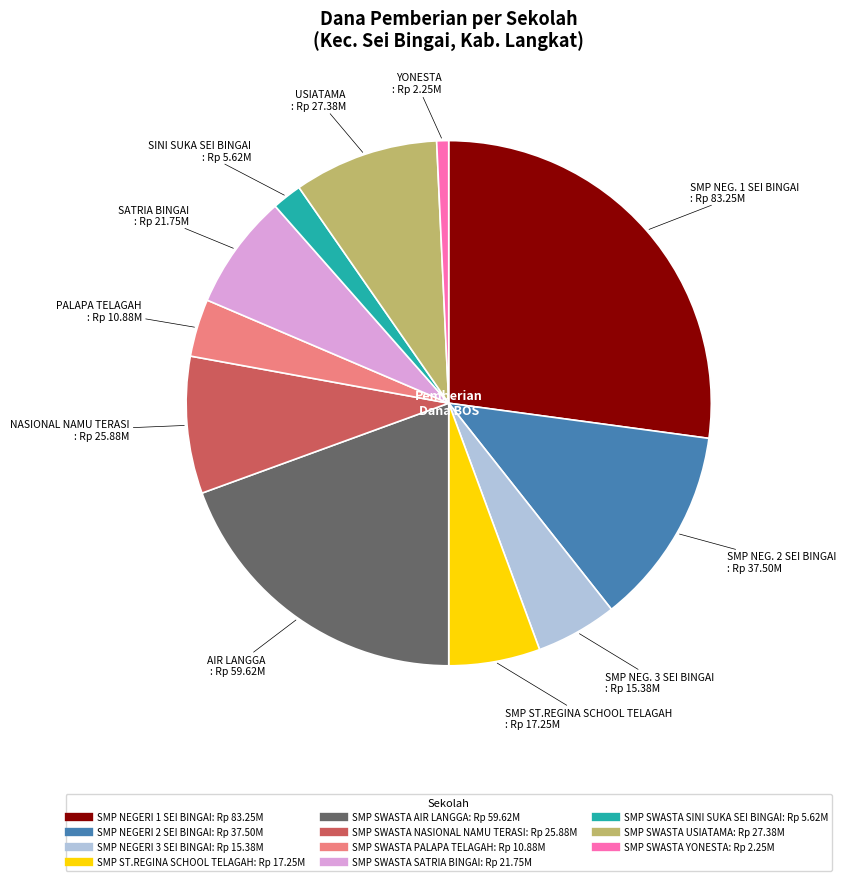

Do SMP SWASTA NASIONAL NAMU TERASI and SMP ST.REGINA SCHOOL TELAGAH together represent more than half of the pie?

No